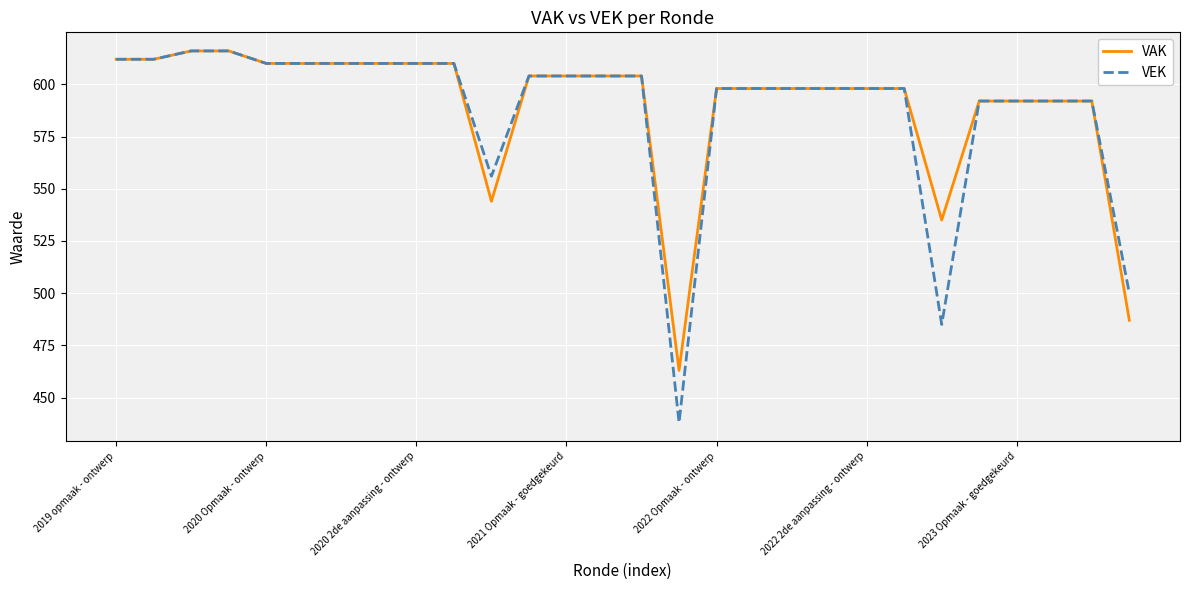

What are all the series names shown in the legend?

VAK, VEK